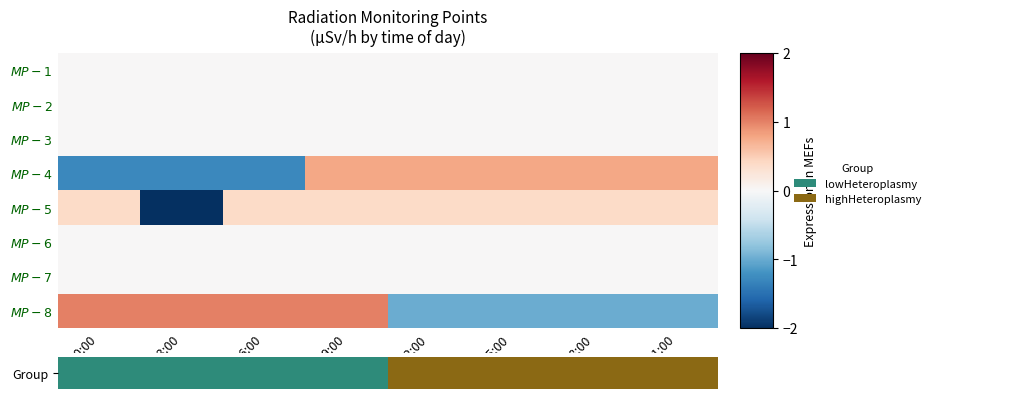

Rank the categories by $\it{MP-5}$ value from highest to lowest.

00:00, 06:00, 09:00, 12:00, 15:00, 18:00, 21:00, 03:00